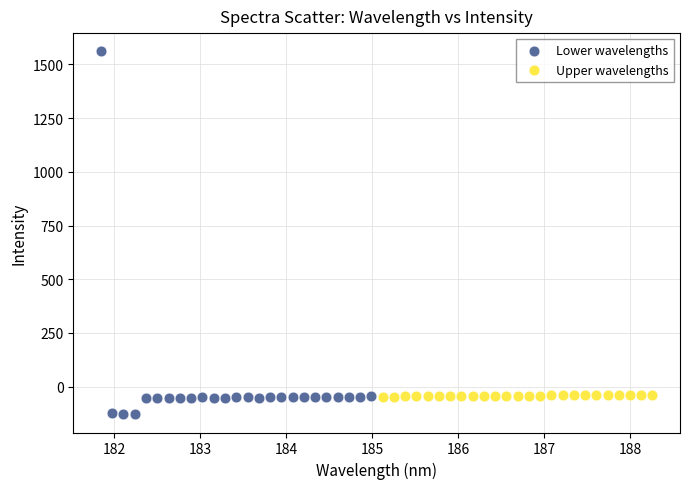

What are all the series names shown in the legend?

Lower wavelengths, Upper wavelengths